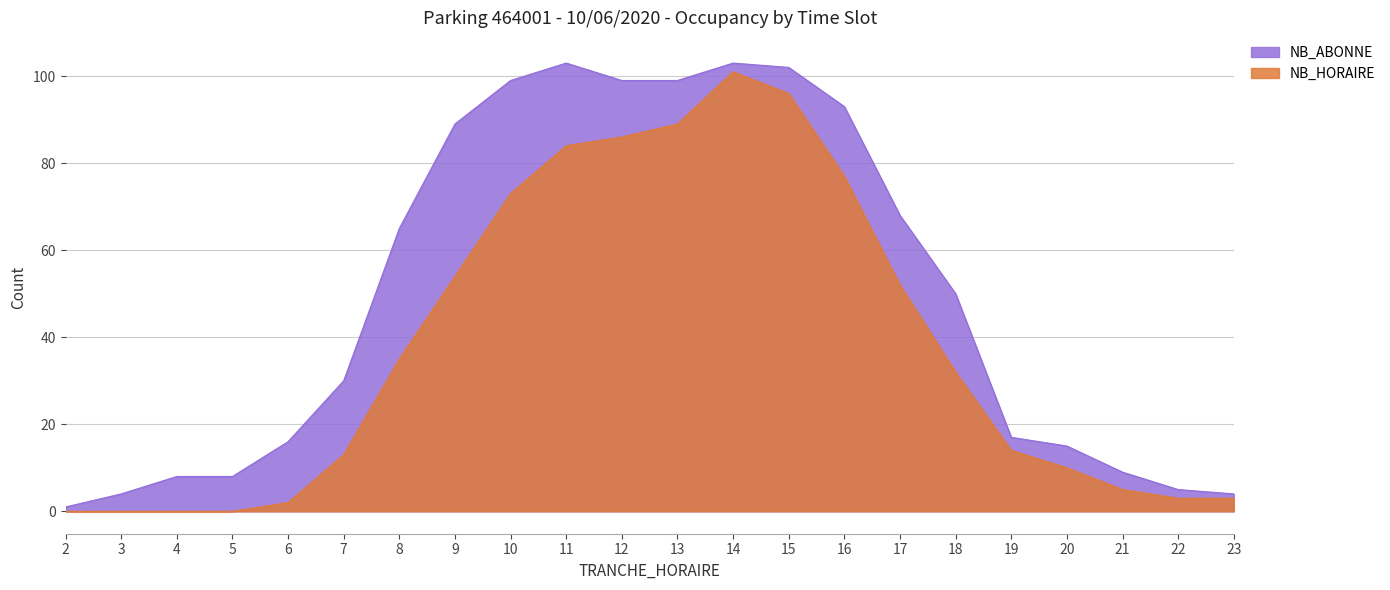

What is the average value of the NB_ABONNE series?

49